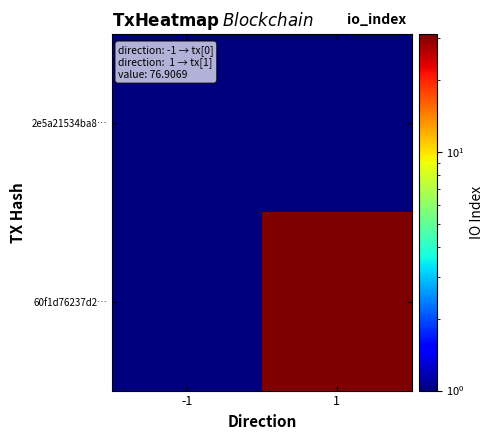

Reading left to right, what are all the values shown in this chart?

2e5a21534ba8…: -1=0.5	1=0.5
60f1d76237d2…: -1=0.5	1=31.0